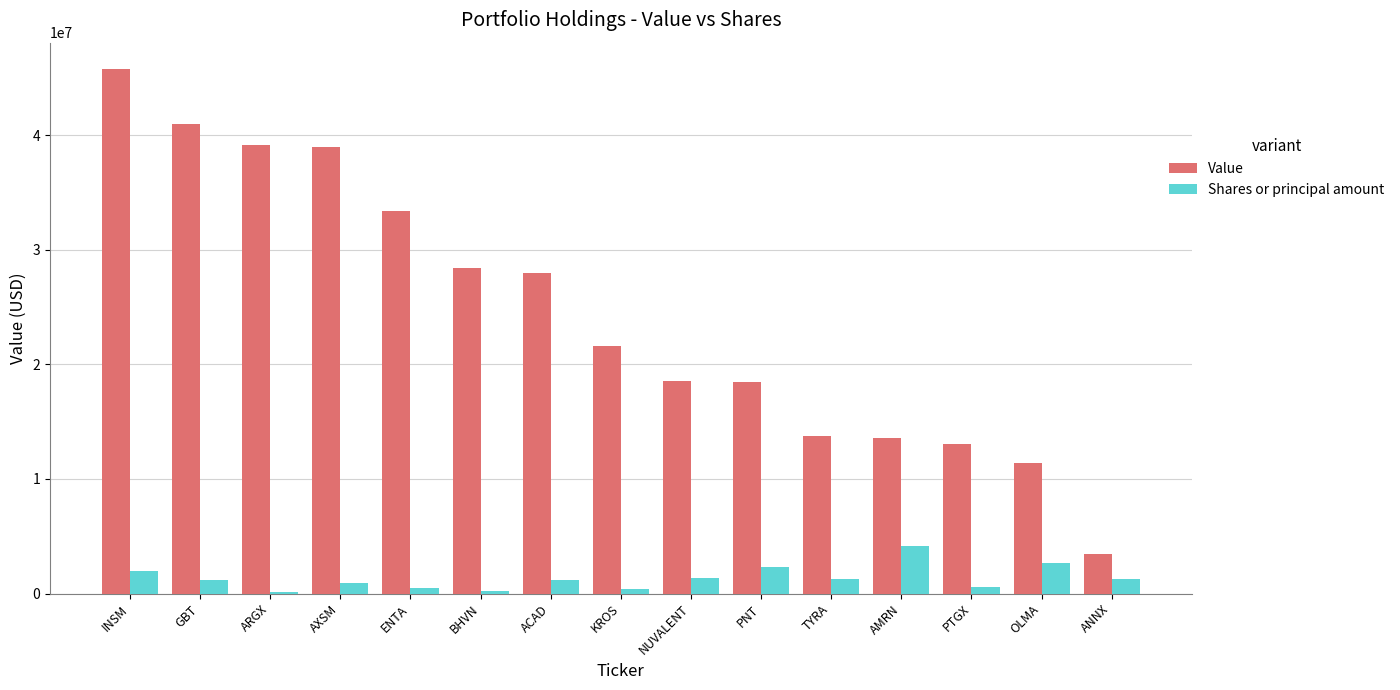

How many groups of bars are there?

15